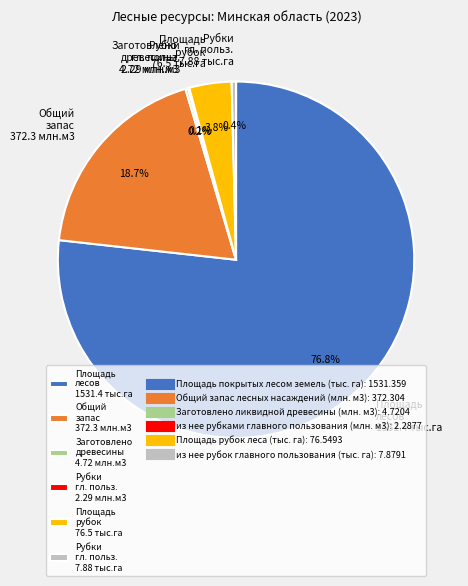

Does Рубки гл. польз. 7.88 тыс.га represent more than half of the total?

No